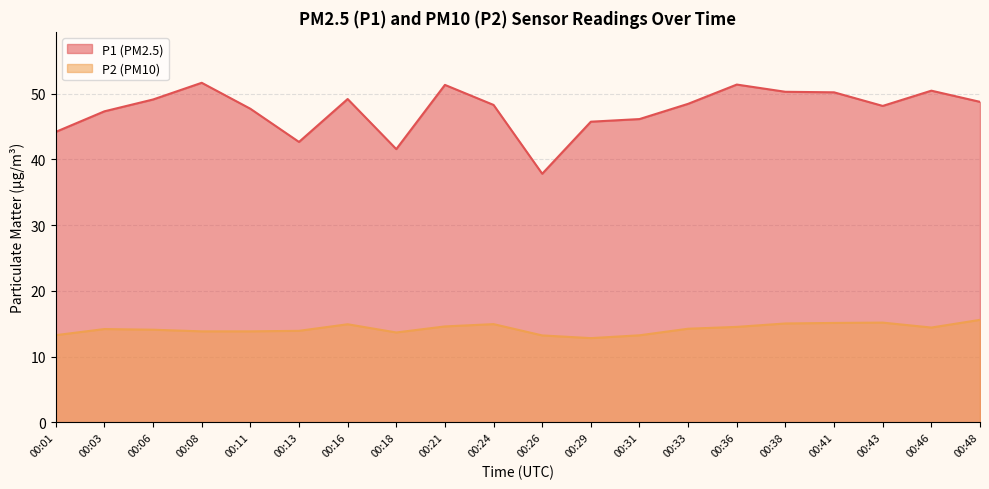

List the labels in order of P1 value, smallest first.

00:26, 00:18, 00:13, 00:01, 00:29, 00:31, 00:03, 00:11, 00:43, 00:24, 00:33, 00:48, 00:06, 00:16, 00:41, 00:38, 00:46, 00:21, 00:36, 00:08